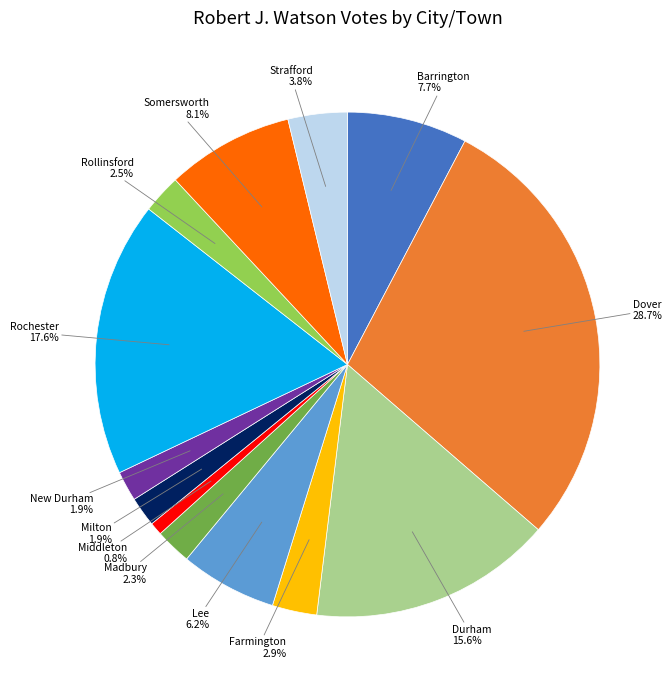

Does any single category account for the majority?

No